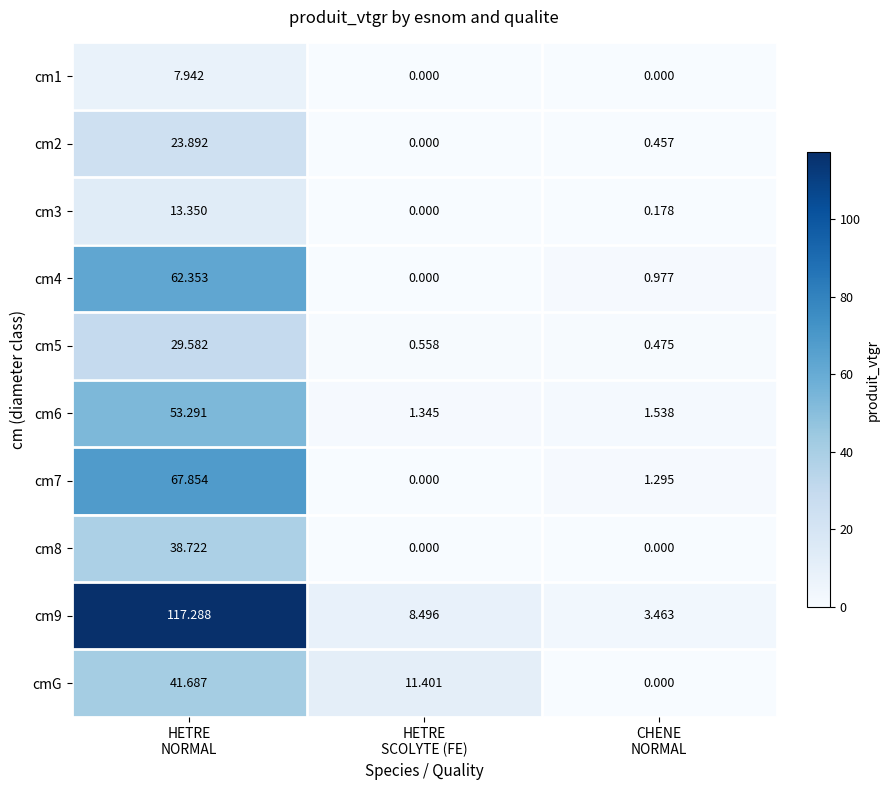

Count the number of categories in the chart.

3